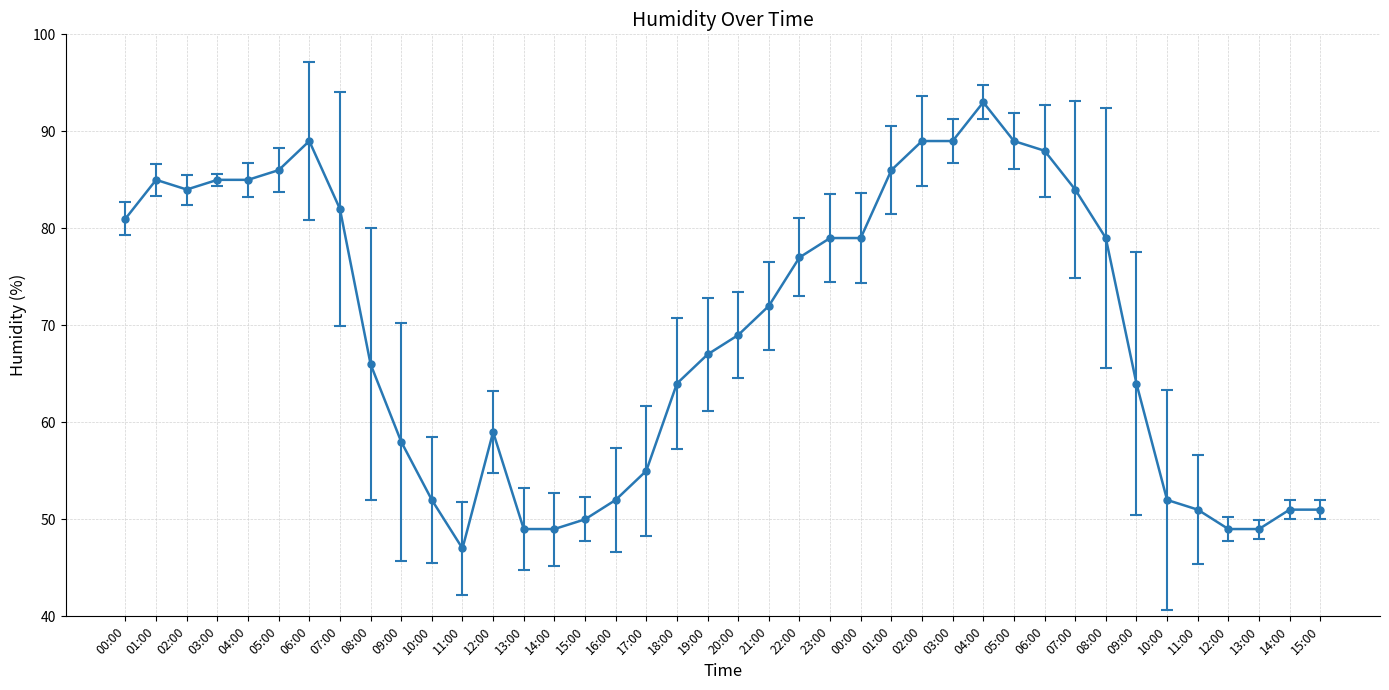

The chart shows a value of 49 at 13:00. True or false?

True